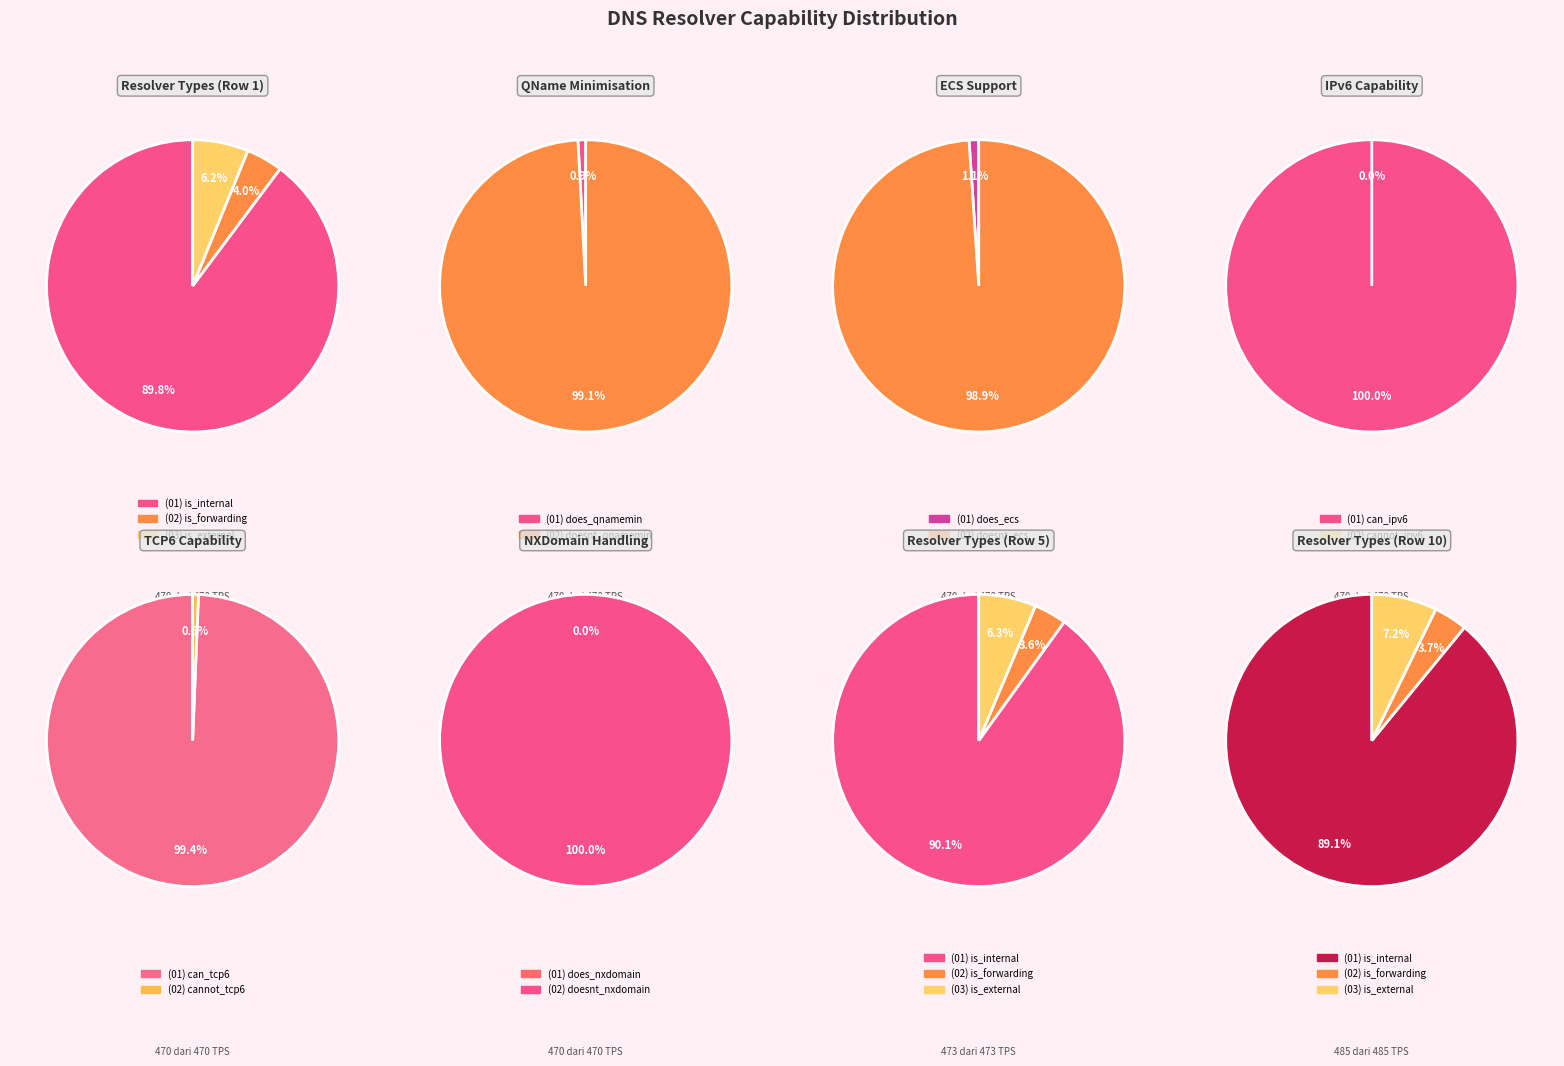

Is 16 the majority of the pie?

No